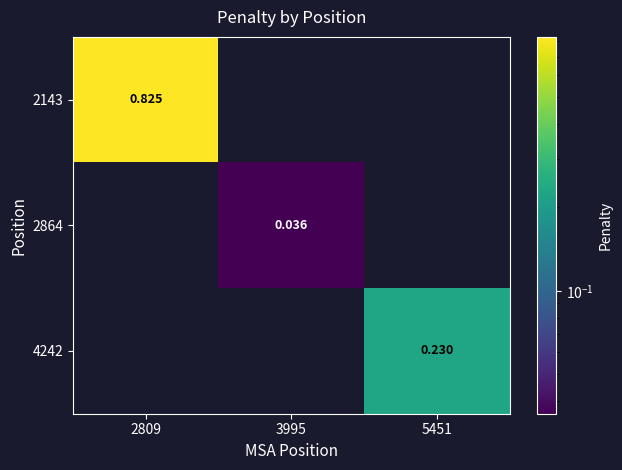

How many positive values does the 2864 series have?

1